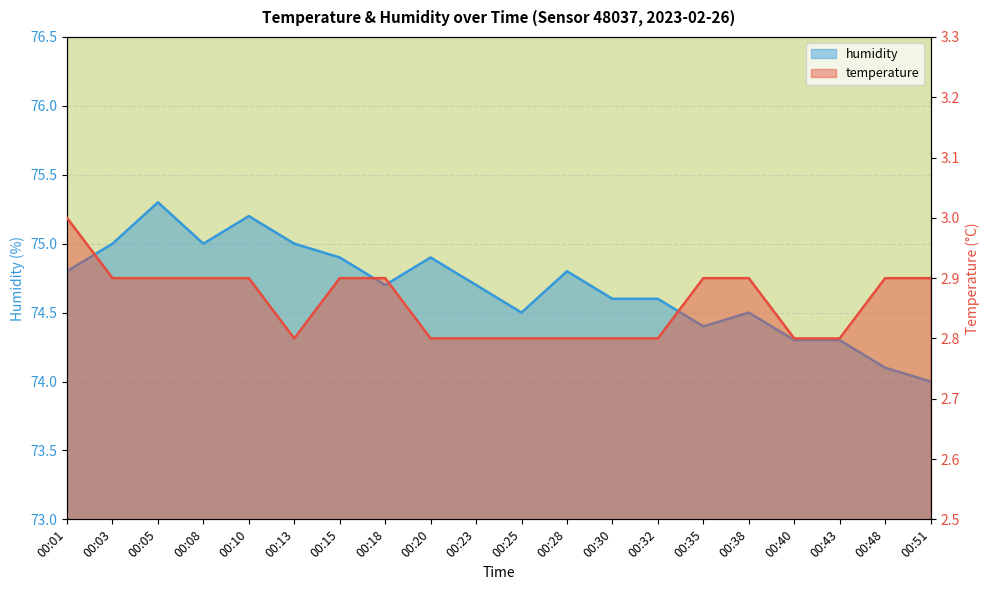

What is the greatest value displayed?

75.3